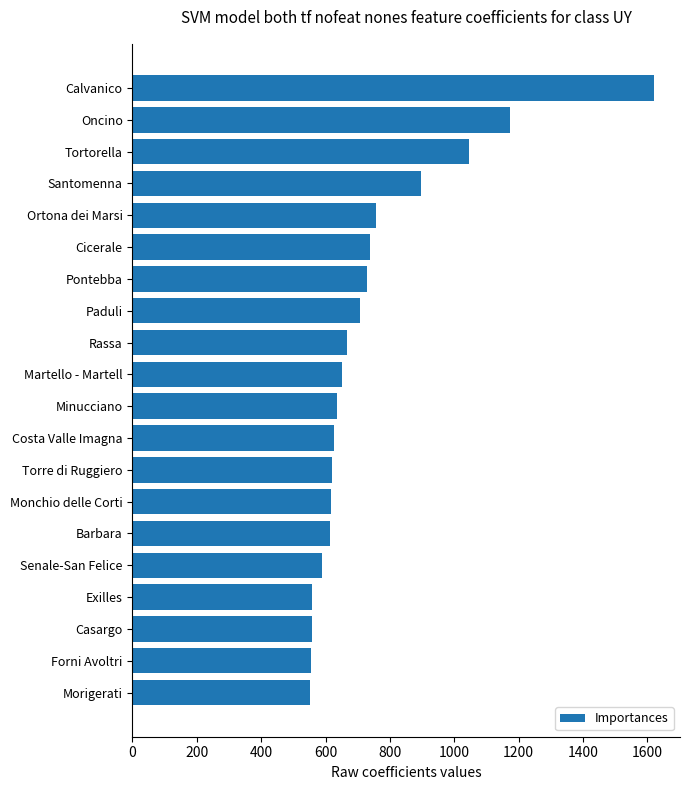

Is it true that the value at Costa Valle Imagna is 625.4?

True